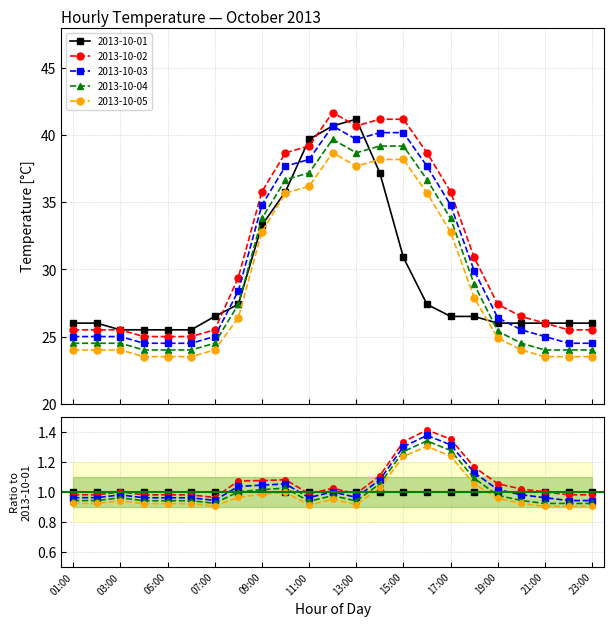

Where is the first local minimum for 2013-10-03?

13:00